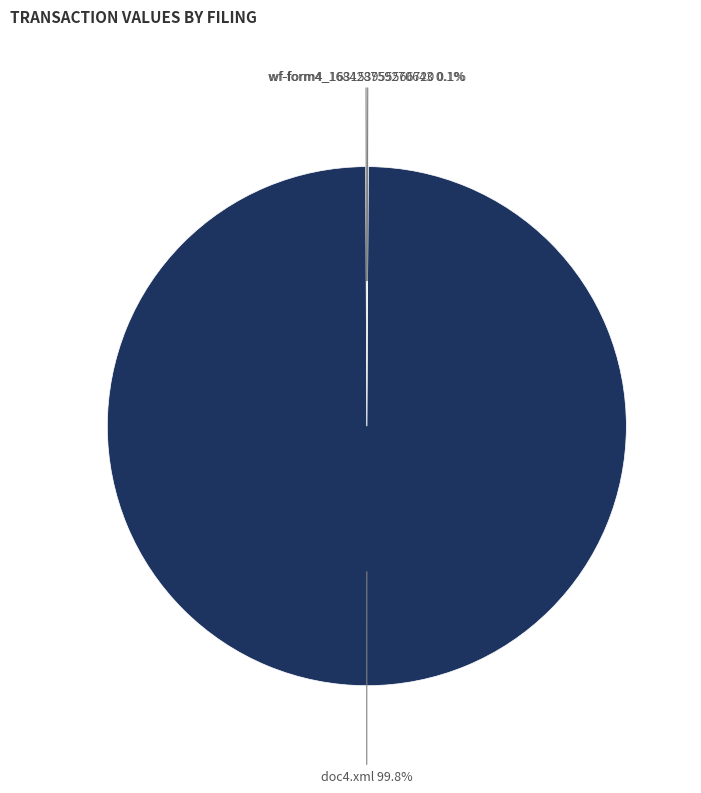

Which slice is the largest?

doc4.xml